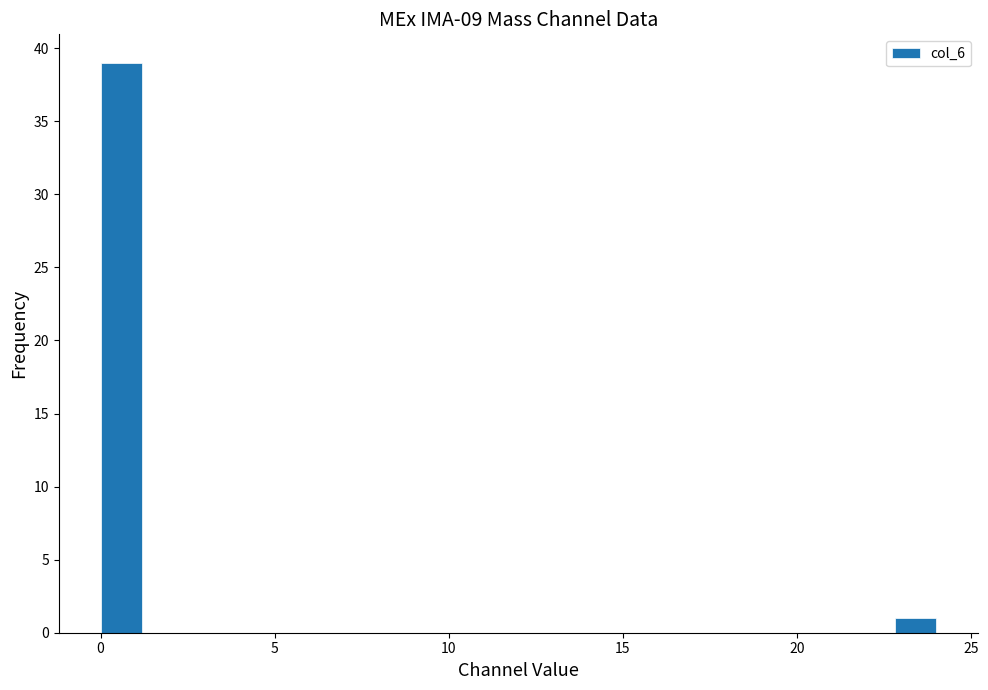

Read against the x-axis, roughly where is the centre of the tallest bar?

0.5